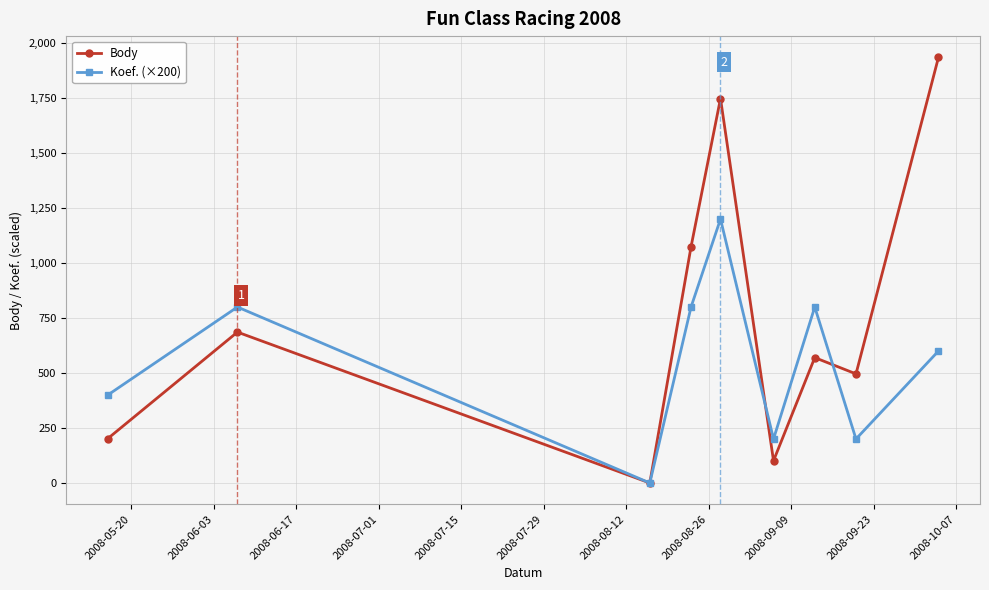

Reading left to right, extract all data points from this chart.

Body: 202	686	0	1074	1748	101	570	496	1935
Koef. (×200): 400	800	0	800	1200	200	800	200	600